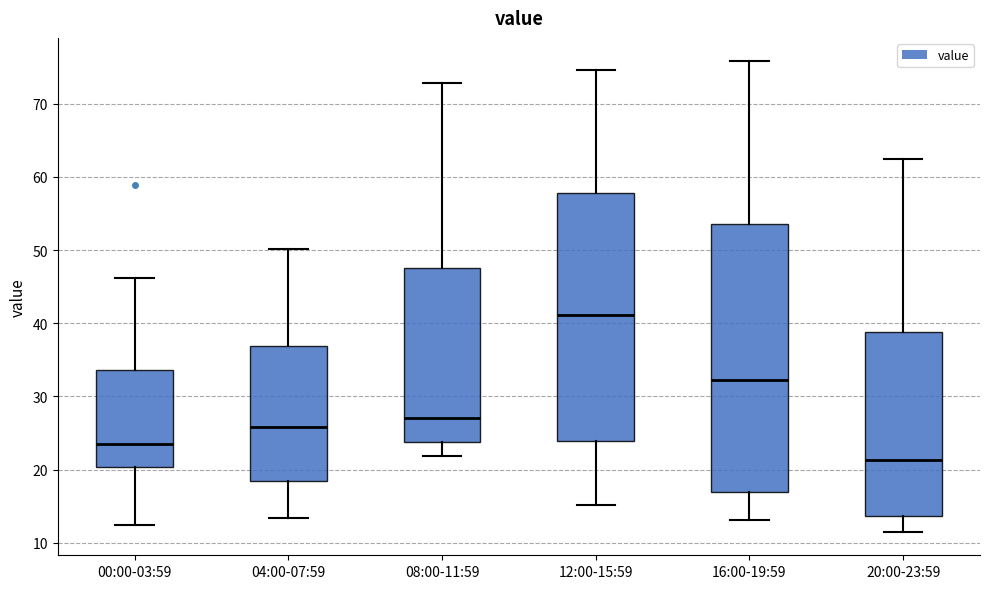

Reading left to right, read every box against the y-axis: the position of its median line, the range the box covers, and the ends of its whiskers. The values are not printed on the chart, so give them approximately, as read against the axis.

00:00-03:59: median 23, box 20 to 34, whiskers 12 to 46
04:00-07:59: median 26, box 18 to 37, whiskers 13 to 50
08:00-11:59: median 27, box 24 to 48, whiskers 22 to 73
12:00-15:59: median 41, box 24 to 58, whiskers 15 to 75
16:00-19:59: median 32, box 17 to 54, whiskers 13 to 76
20:00-23:59: median 21, box 14 to 39, whiskers 12 to 63